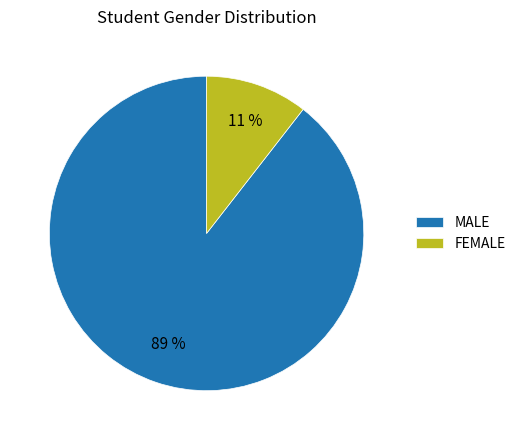

Does any single category account for the majority?

Yes